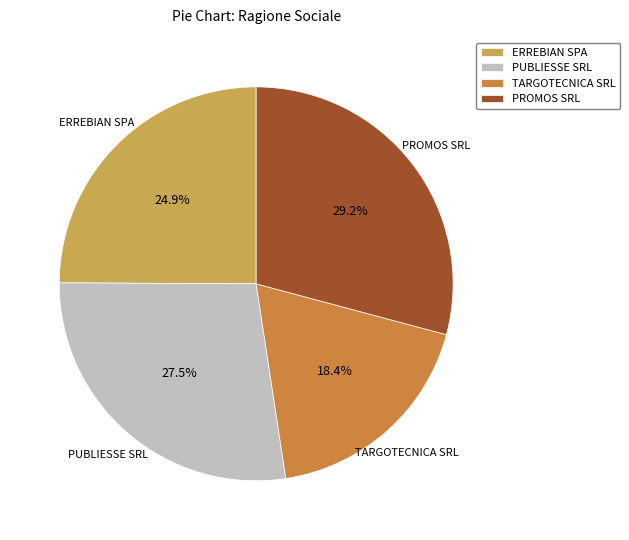

Which has a higher value, PUBLIESSE SRL or TARGOTECNICA SRL?

PUBLIESSE SRL